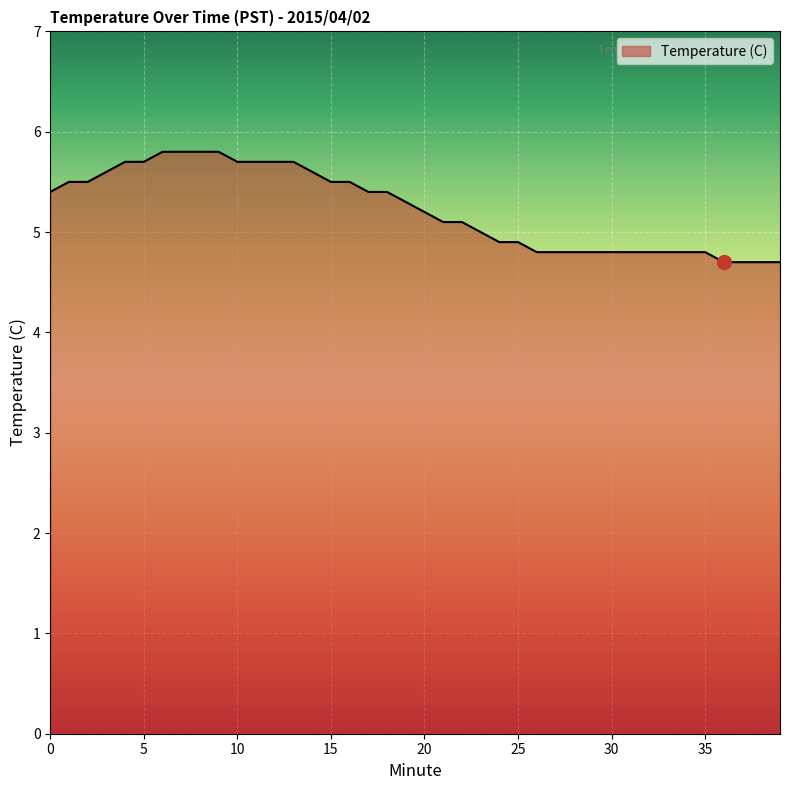

What is the minimum value shown in the chart?

4.7